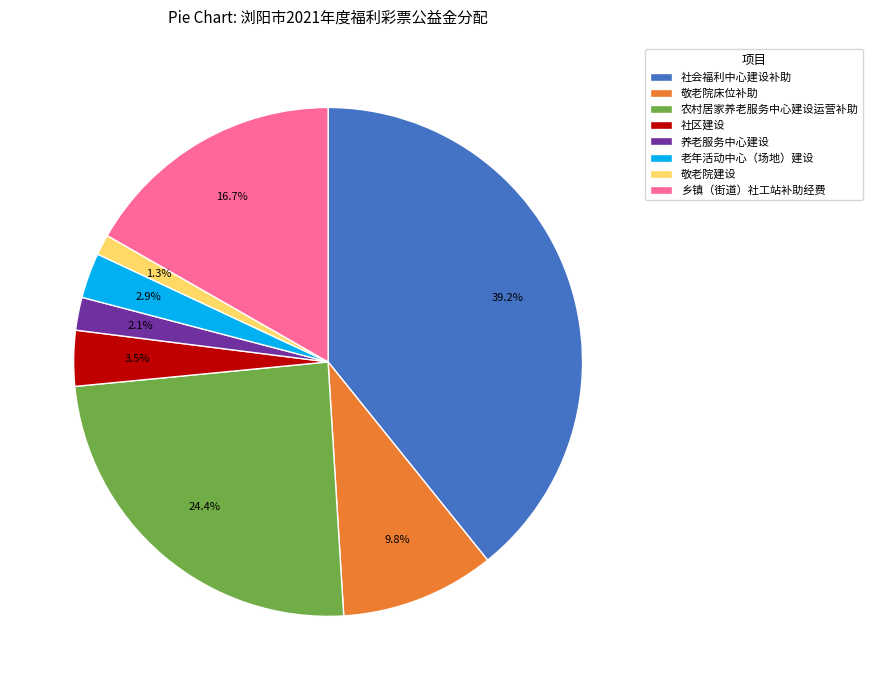

Is 乡镇（街道）社工站补助经费 the majority of the pie?

No